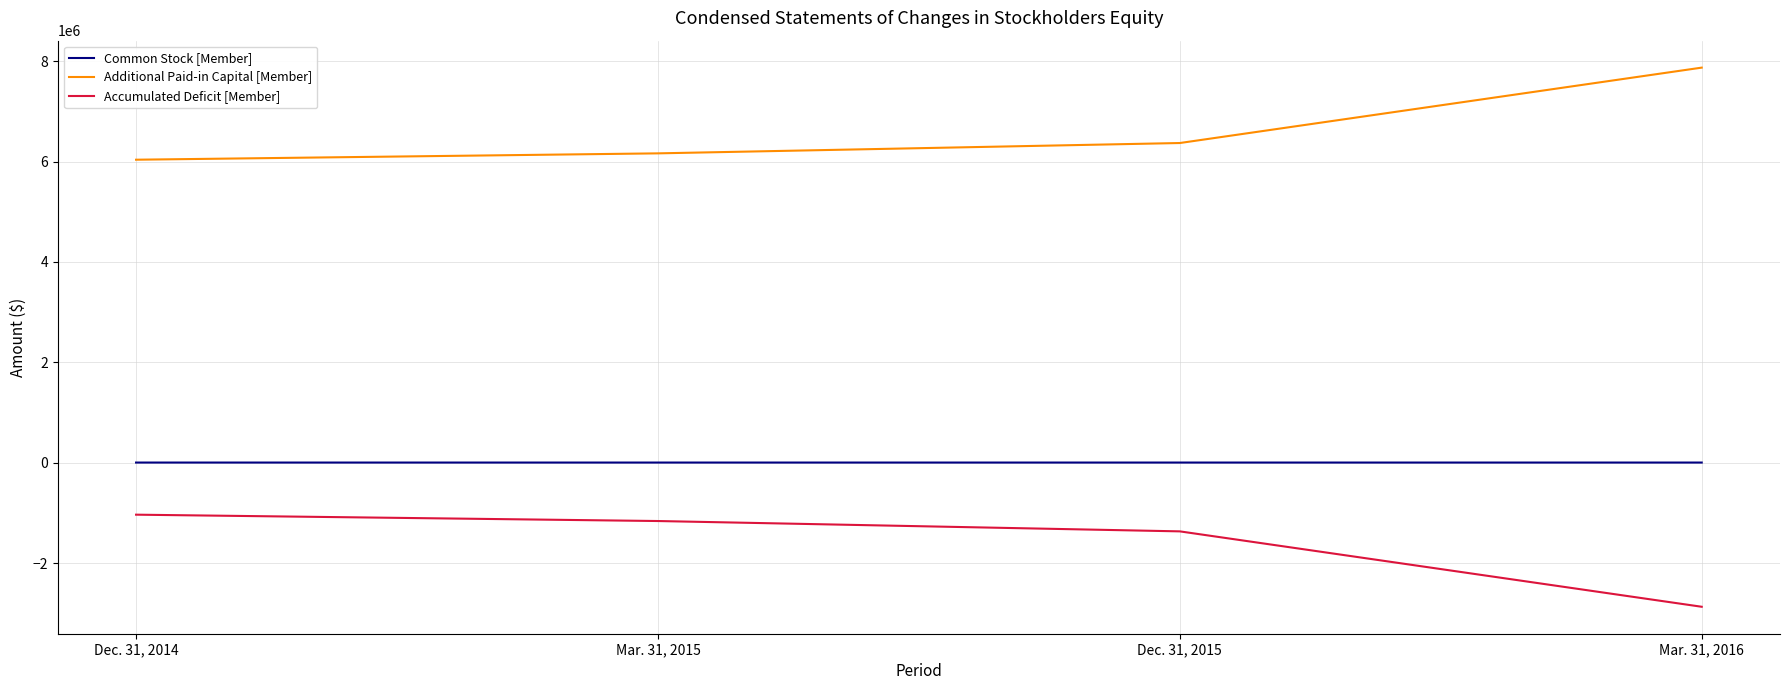

List the series in order of their peak value, lowest first.

Accumulated Deficit [Member], Common Stock [Member], Additional Paid-in Capital [Member]